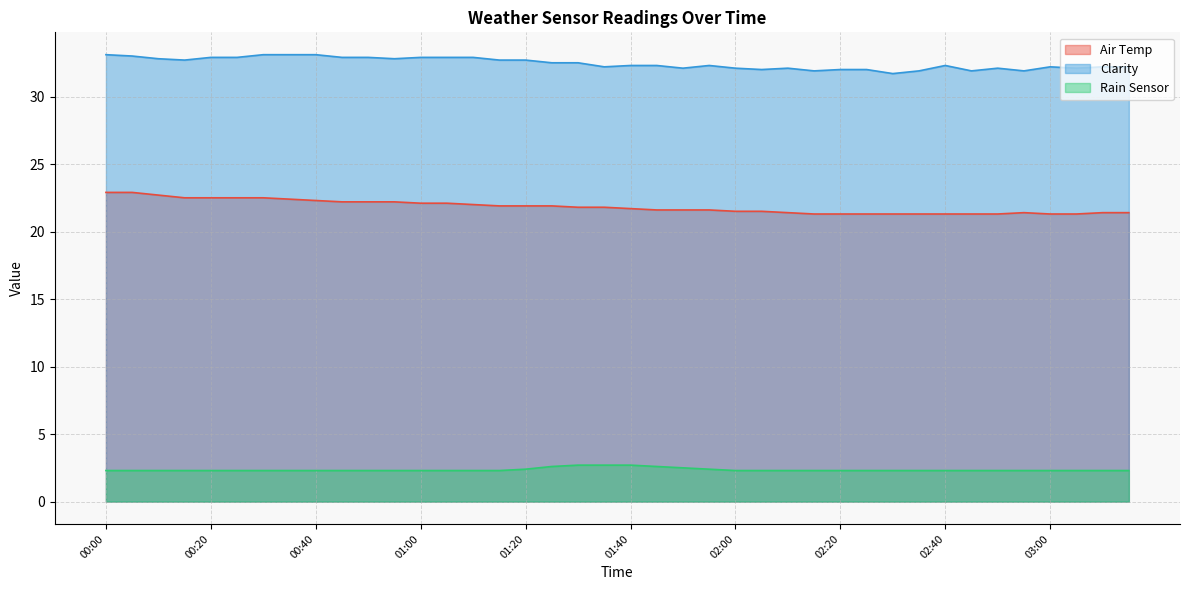

What is the approximate value of Air Temp at 03:05?

21.3